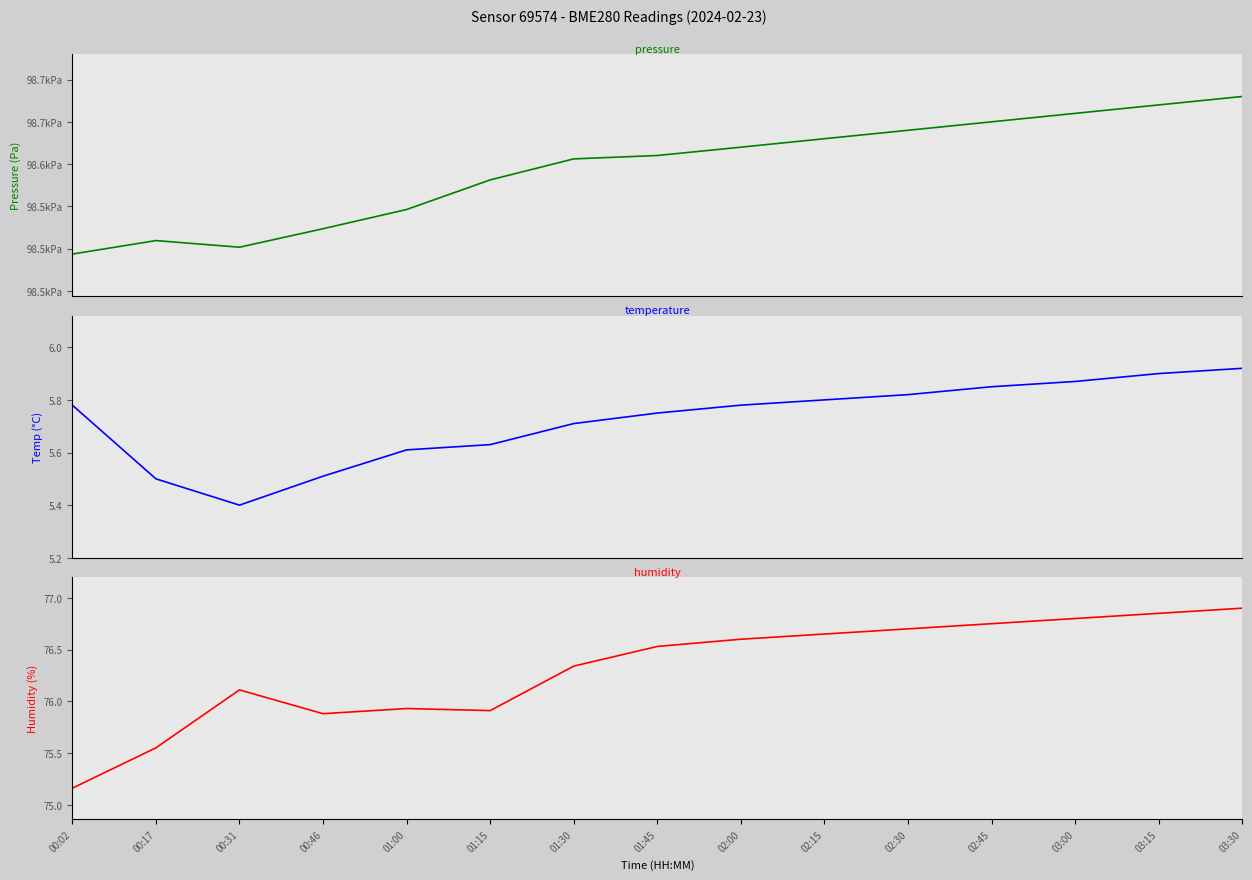

Read the temperature value at 01:00.

5.6